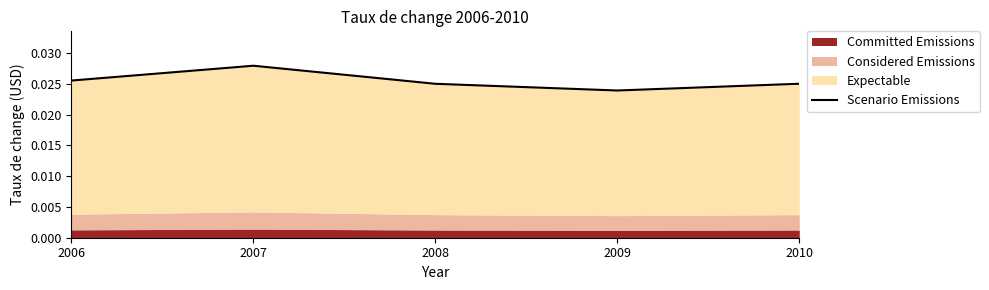

List the labels in order of value, largest first.

2007, 2006, 2010, 2008, 2009